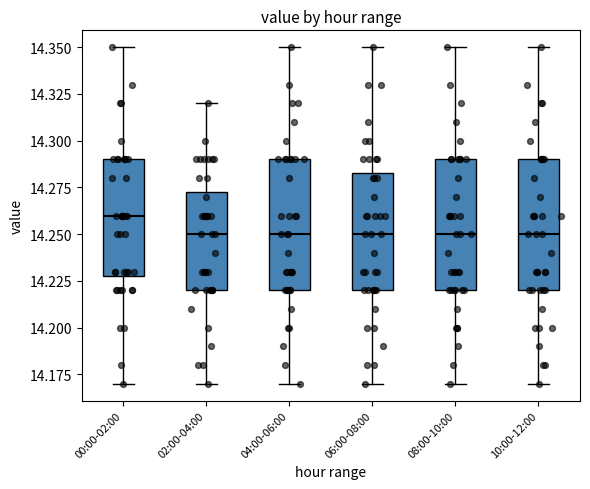

Reading left to right, read every box against the y-axis: the position of its median line, the range the box covers, and the ends of its whiskers. The values are not printed on the chart, so give them approximately, as read against the axis.

00:00-02:00: median 14.260, box 14.230 to 14.290, whiskers 14.170 to 14.350
02:00-04:00: median 14.250, box 14.220 to 14.275, whiskers 14.170 to 14.320
04:00-06:00: median 14.250, box 14.220 to 14.290, whiskers 14.170 to 14.350
06:00-08:00: median 14.250, box 14.220 to 14.285, whiskers 14.170 to 14.350
08:00-10:00: median 14.250, box 14.220 to 14.290, whiskers 14.170 to 14.350
10:00-12:00: median 14.250, box 14.220 to 14.290, whiskers 14.170 to 14.350